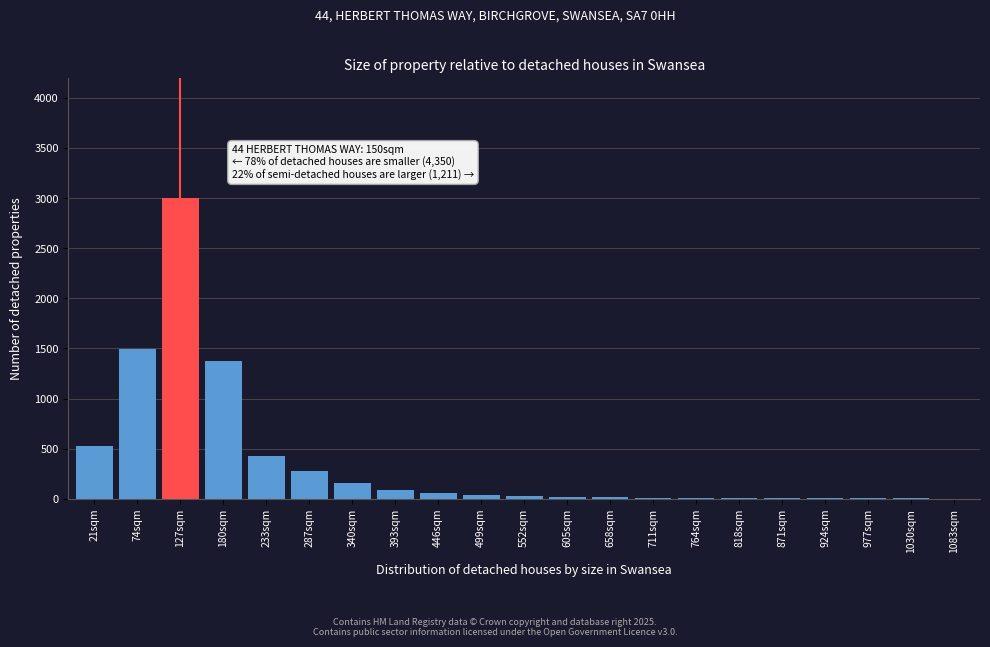

Which label corresponds to the largest value in the chart?

127sqm